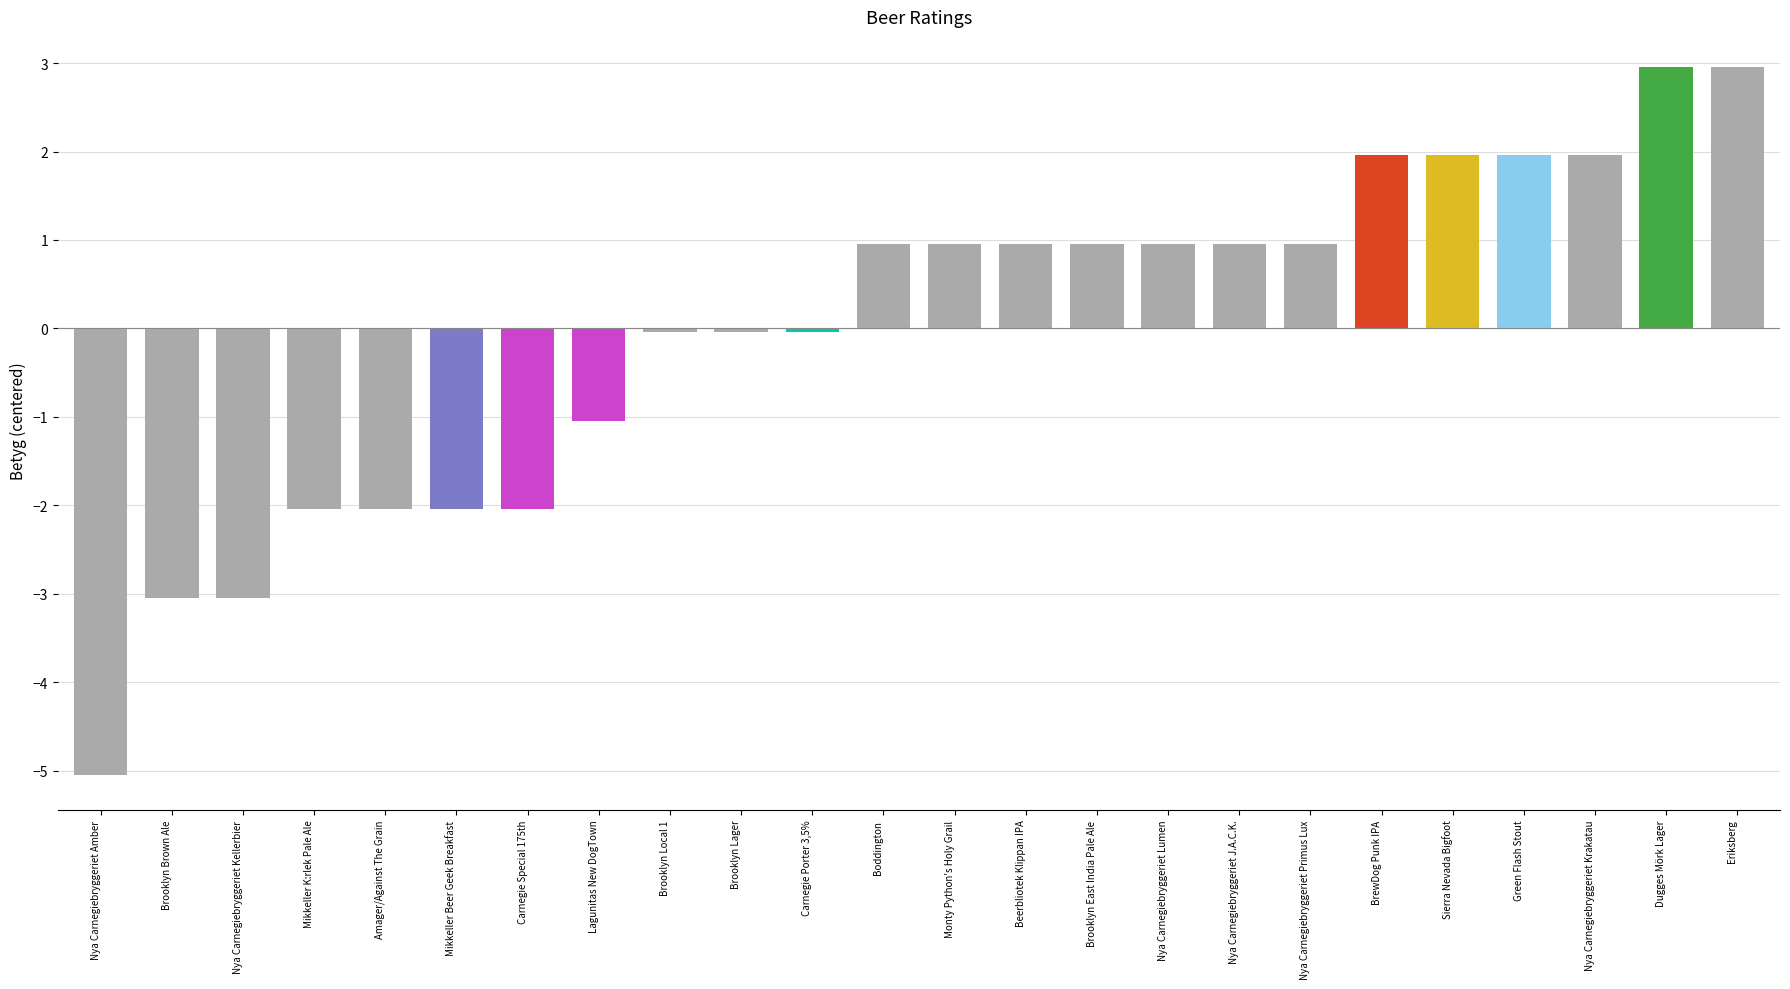

The chart shows a value of -3.0 at Nya Carnegiebryggeriet Kellerbier. True or false?

True